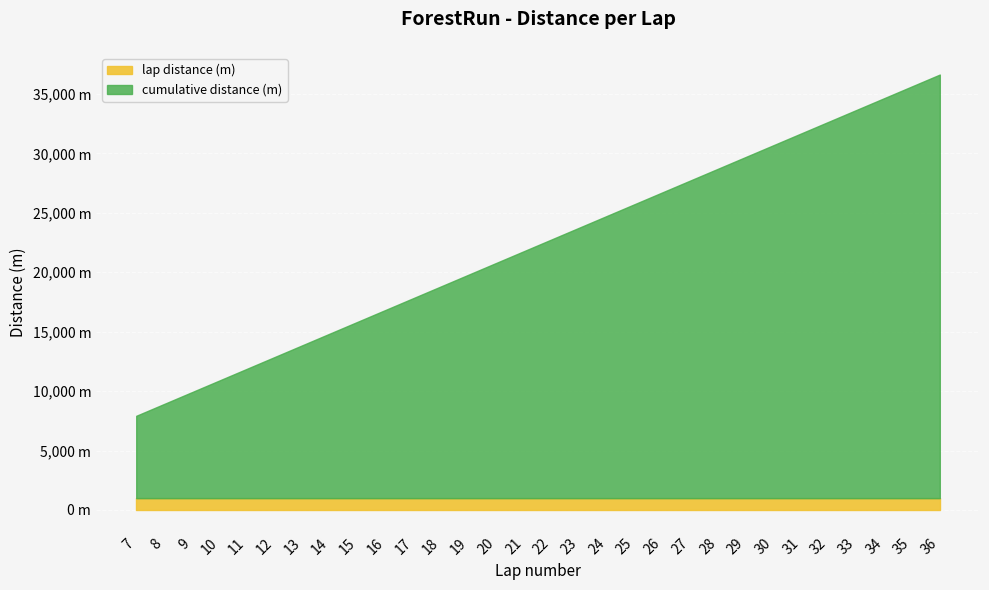

Approximately how many times larger is the value at 33 compared to 30?

1.1